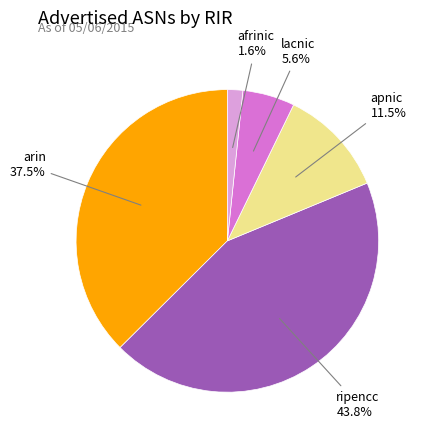

What is the smallest slice in the pie chart?

afrinic